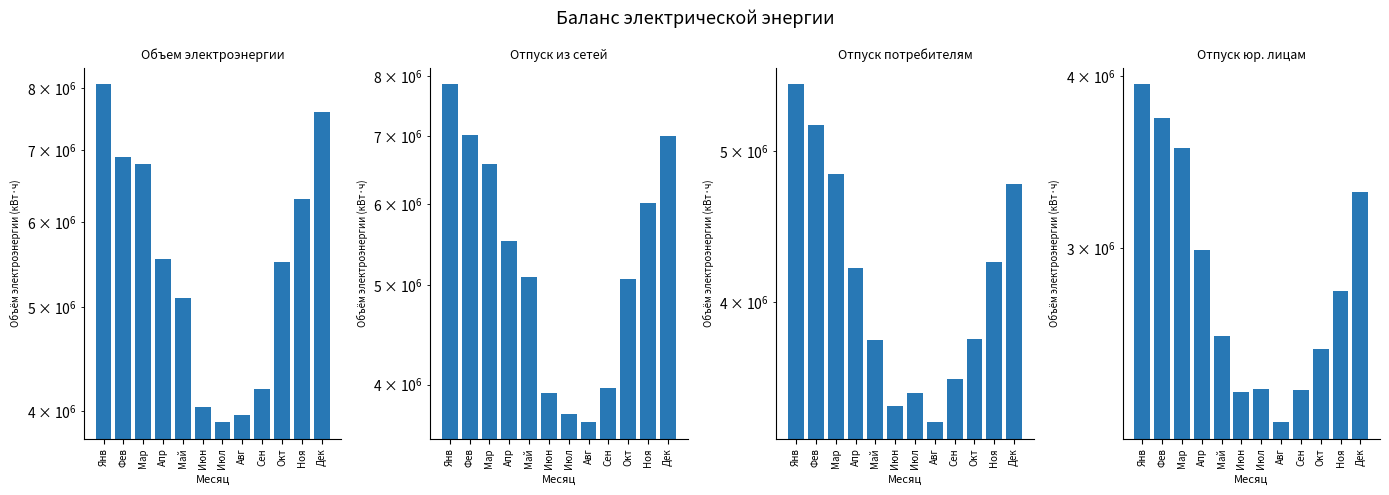

Reading right to left, extract all data points from this chart.

Объем электроэнергии: Дек=7587997	Ноя=6303357	Окт=5503185	Сен=4193560	Авг=3967384	Июл=3908379	Июн=4030915	Май=5095370	Апр=5538350	Мар=6789534	Фев=6890842	Янв=8058573
Отпуск из сетей: Дек=7001210	Ноя=6025425	Окт=5075547	Сен=3969196	Авг=3680646	Июл=3742793	Июн=3921966	Май=5095370	Апр=5523348	Мар=6567263	Фев=7013460	Янв=7859164
Отпуск потребителям: Дек=4762156	Ноя=4246819	Окт=3789119	Сен=3574197	Авг=3354007	Июл=3499444	Июн=3431887	Май=3786158	Апр=4209679	Мар=4833085	Фев=5196572	Янв=5519164
Отпуск юр. лицам: Дек=3291660	Ноя=2788967	Окт=2530942	Сен=2363614	Авг=2242405	Июл=2370064	Июн=2354716	Май=2586911	Апр=2989139	Мар=3545227	Фев=3727213	Янв=3944564